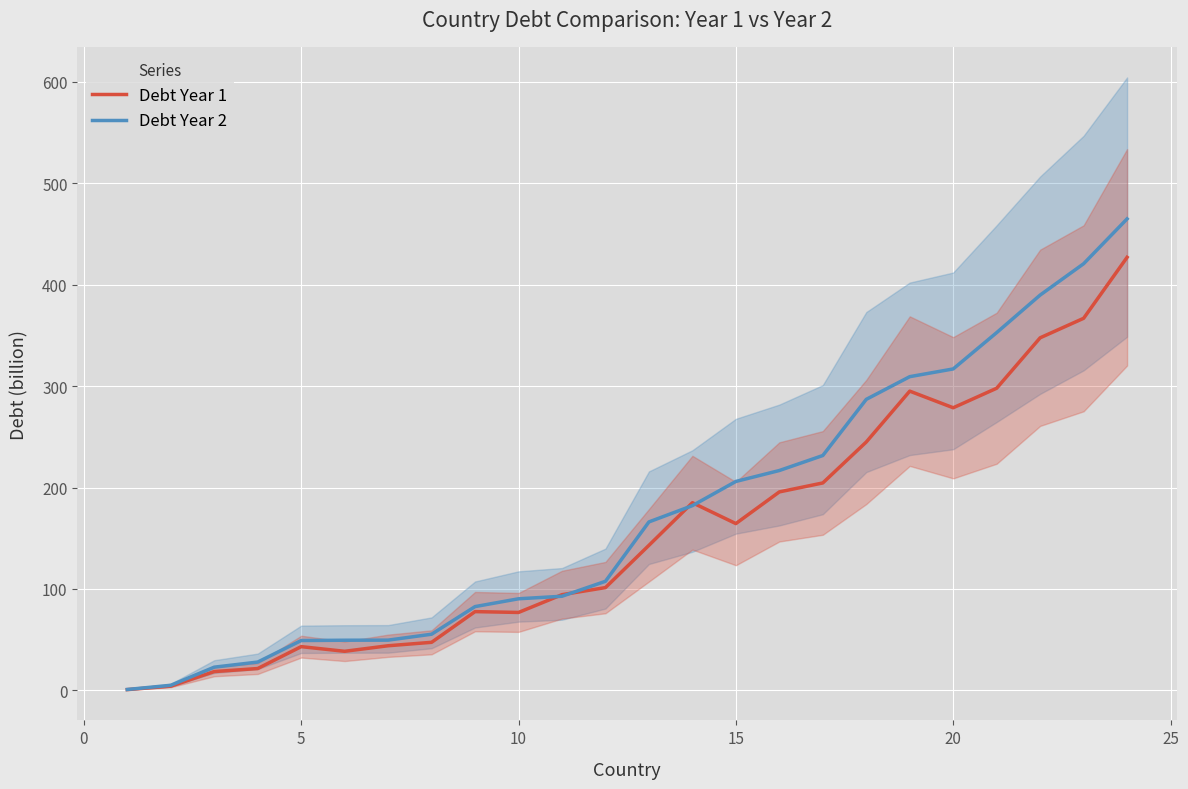

What is the maximum value for Debt Year 1?

427.1